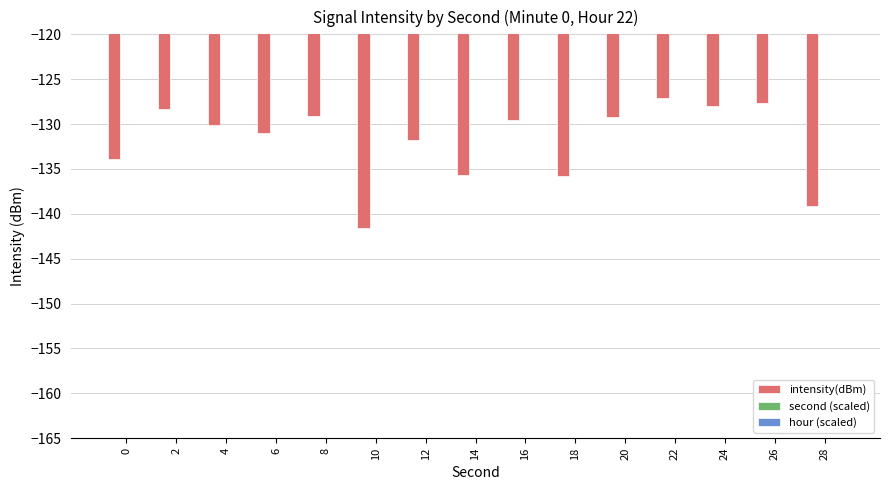

Are the bars horizontal?

No